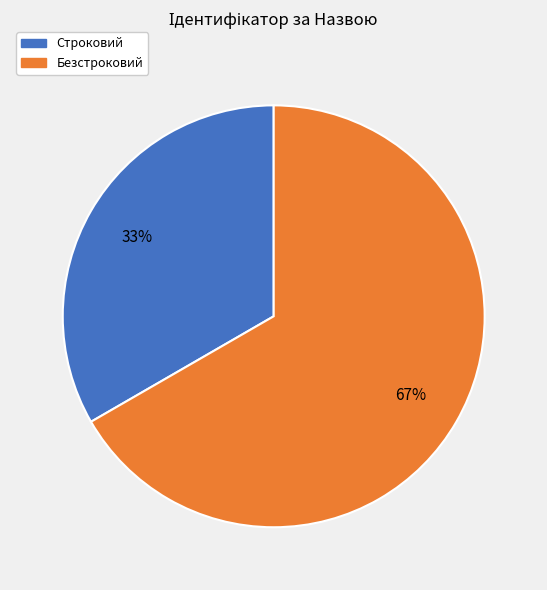

Approximately how many times larger is the value at Строковий compared to Безстроковий?

0.5